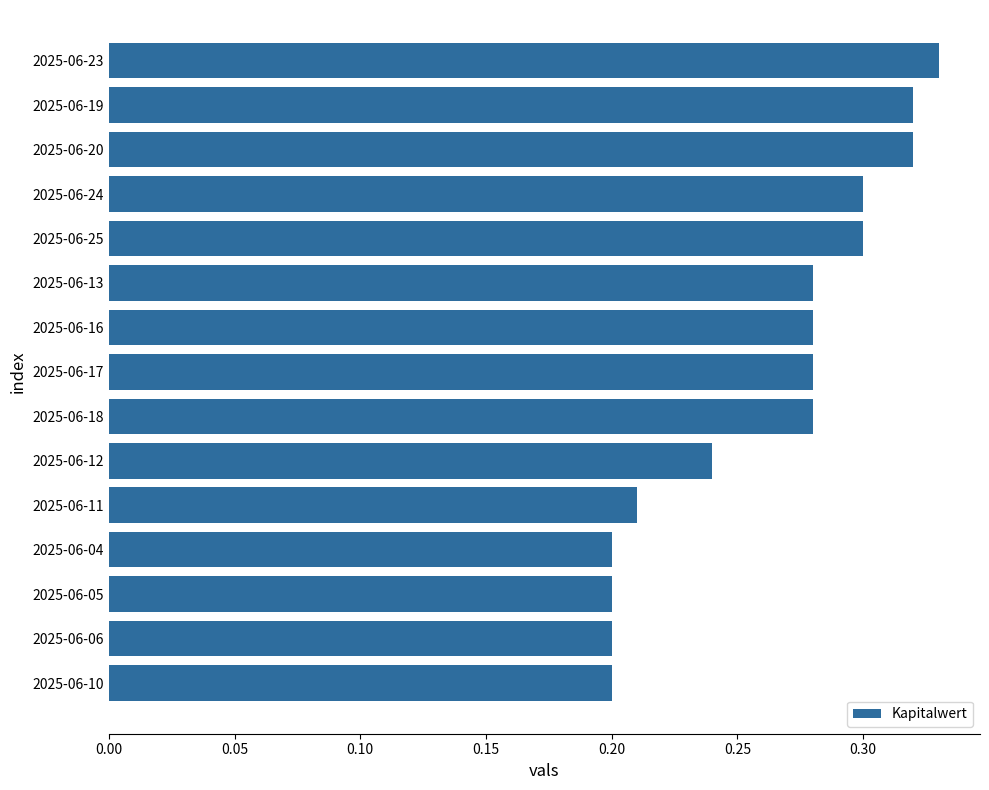

Is it true that the value at 2025-06-18 is 0.3?

True